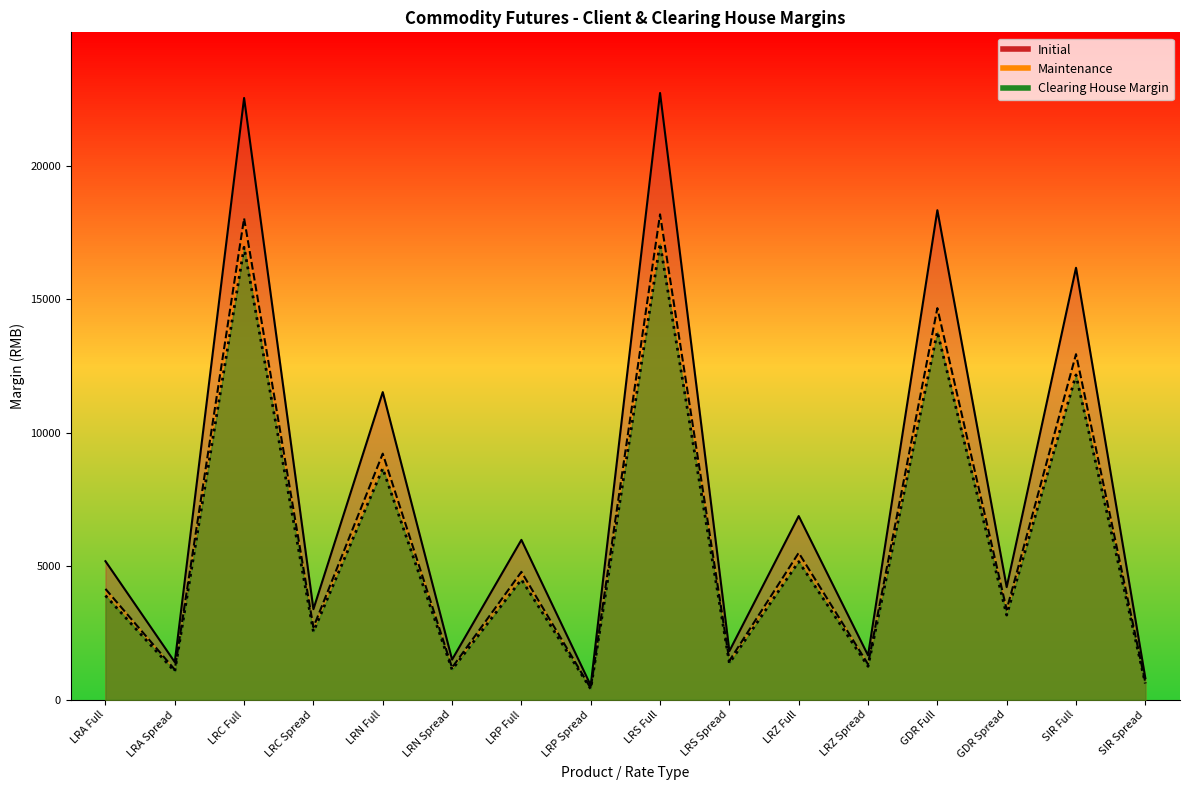

What is the change in value from LRA Spread to LRP Spread?

-655